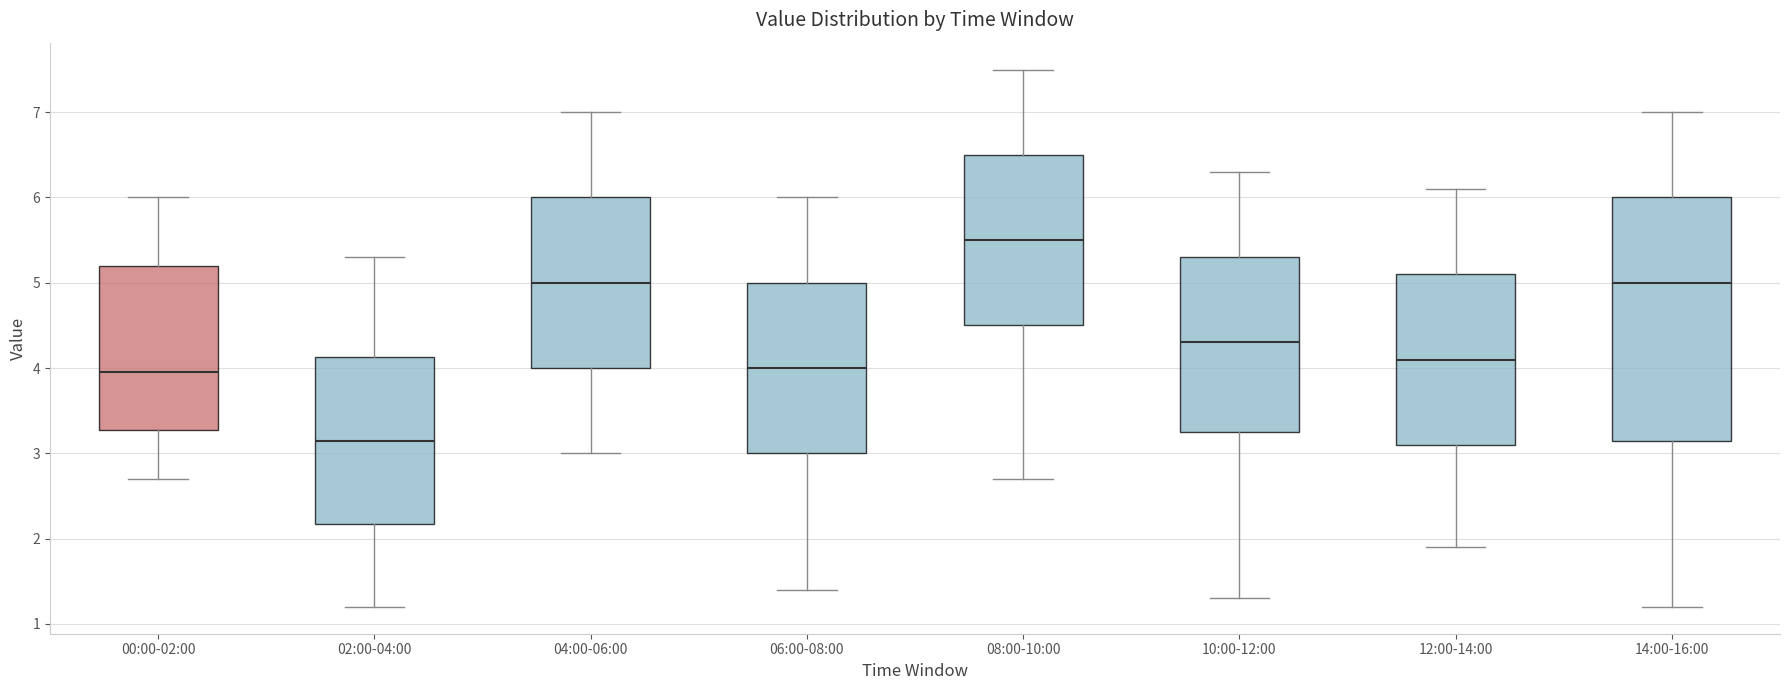

Comparing the boxes themselves (not the whiskers), which one is the tallest?

14:00-16:00